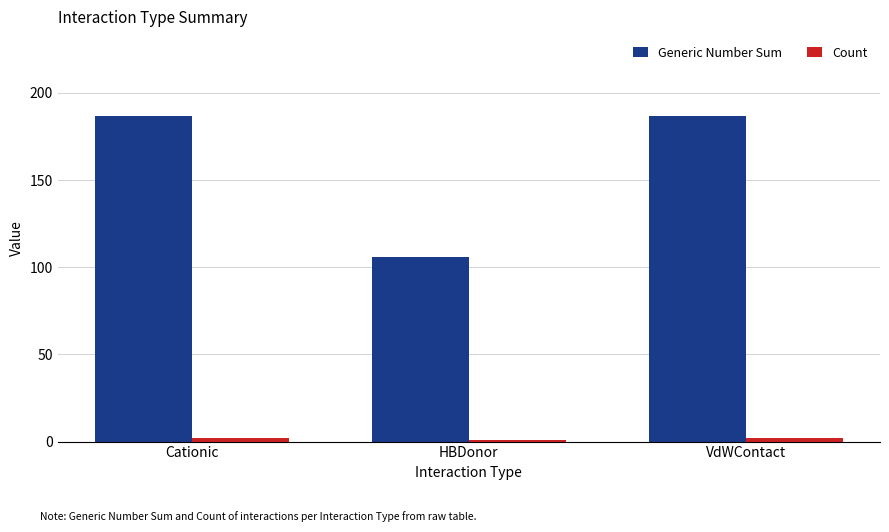

What is the spread (max minus min) of values at HBDonor?

105